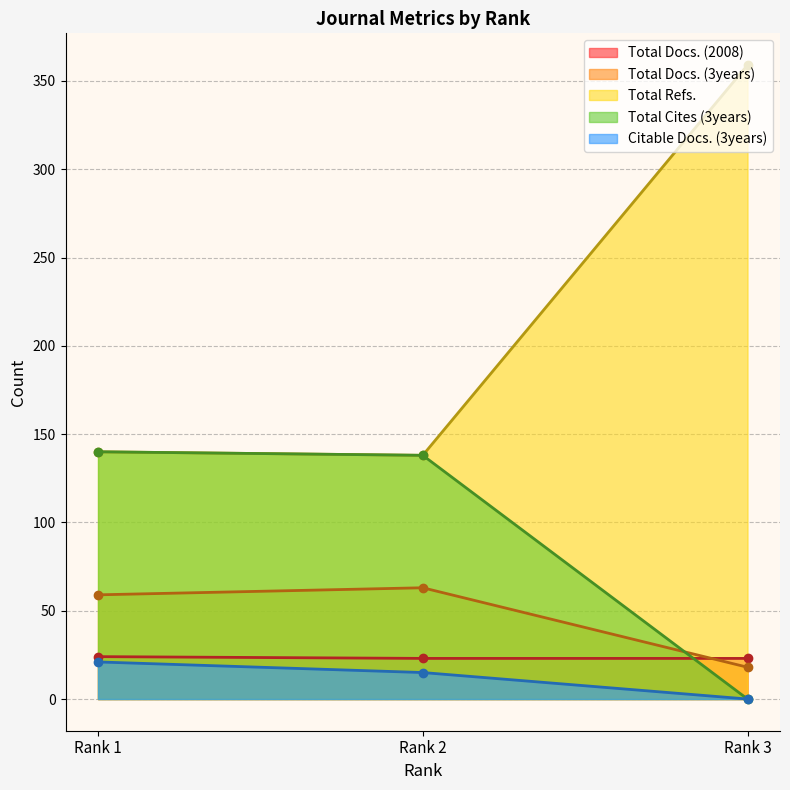

What is the difference between the Total Refs. values at Rank 2 and Rank 3?

221